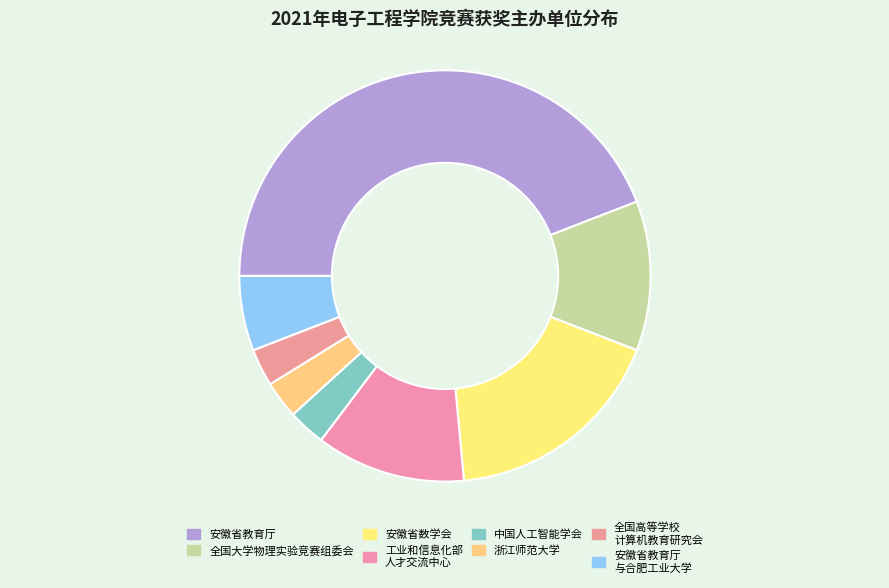

How many slices are in this pie chart?

8